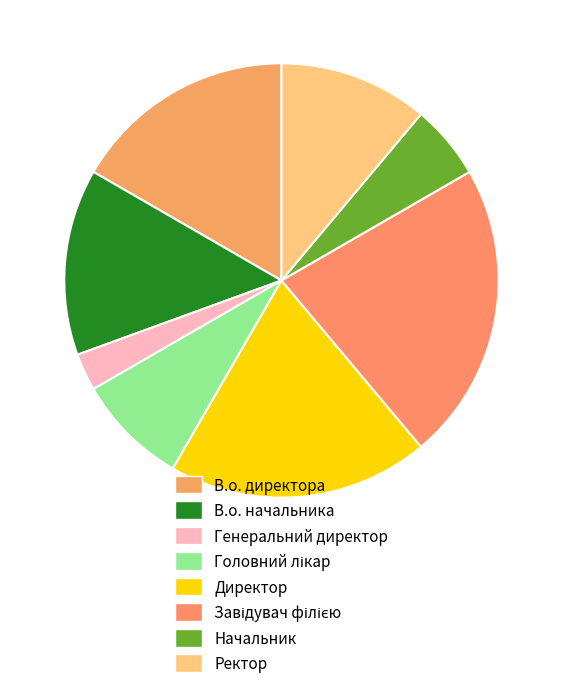

How many segments does this pie chart have?

8